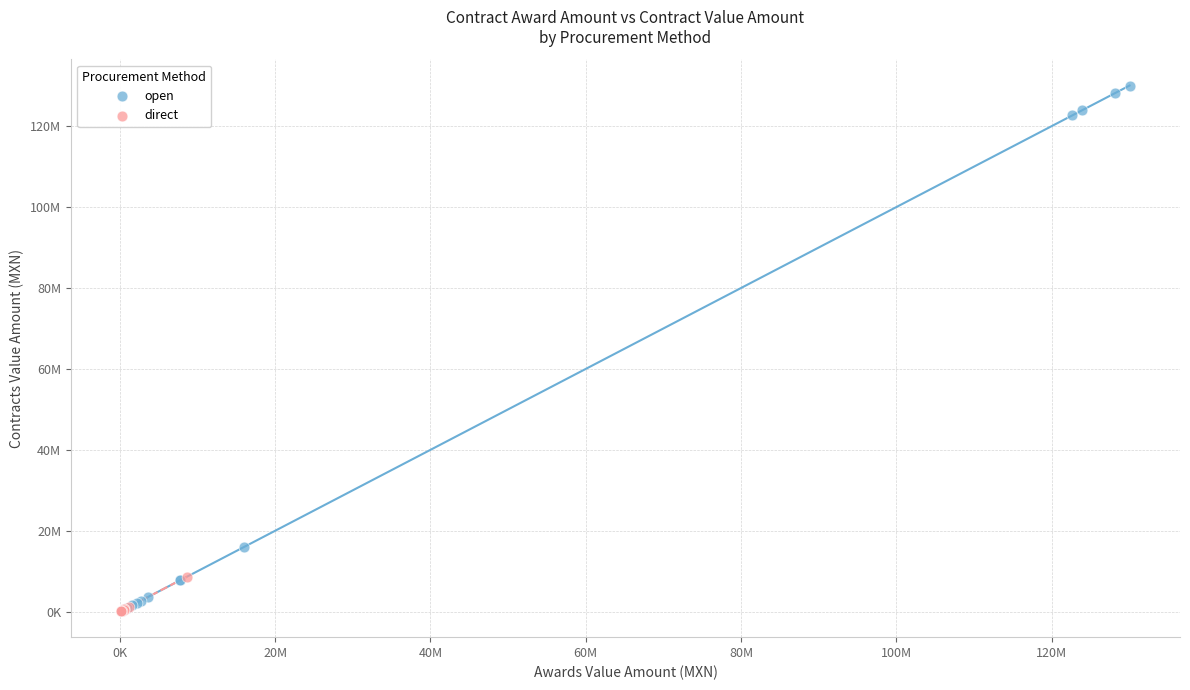

What are all the series names shown in the legend?

open, direct